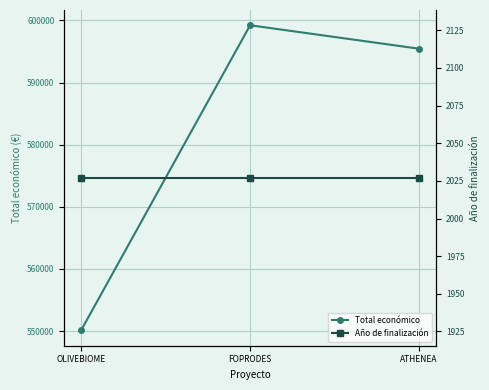

The Año de finalización series shows 2027 at FOPRODES. True or false?

True